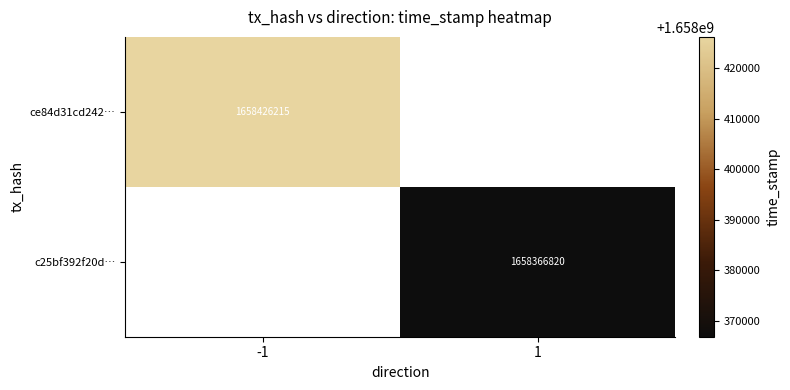

True or false: ce84d31cd242… has a value of 2503761515 at -1.

False